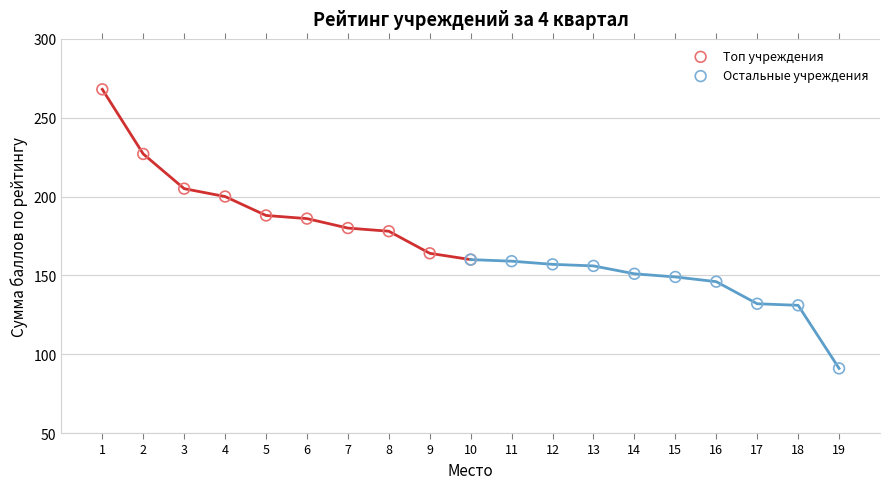

Which series contains the highest Y value?

Топ учреждения